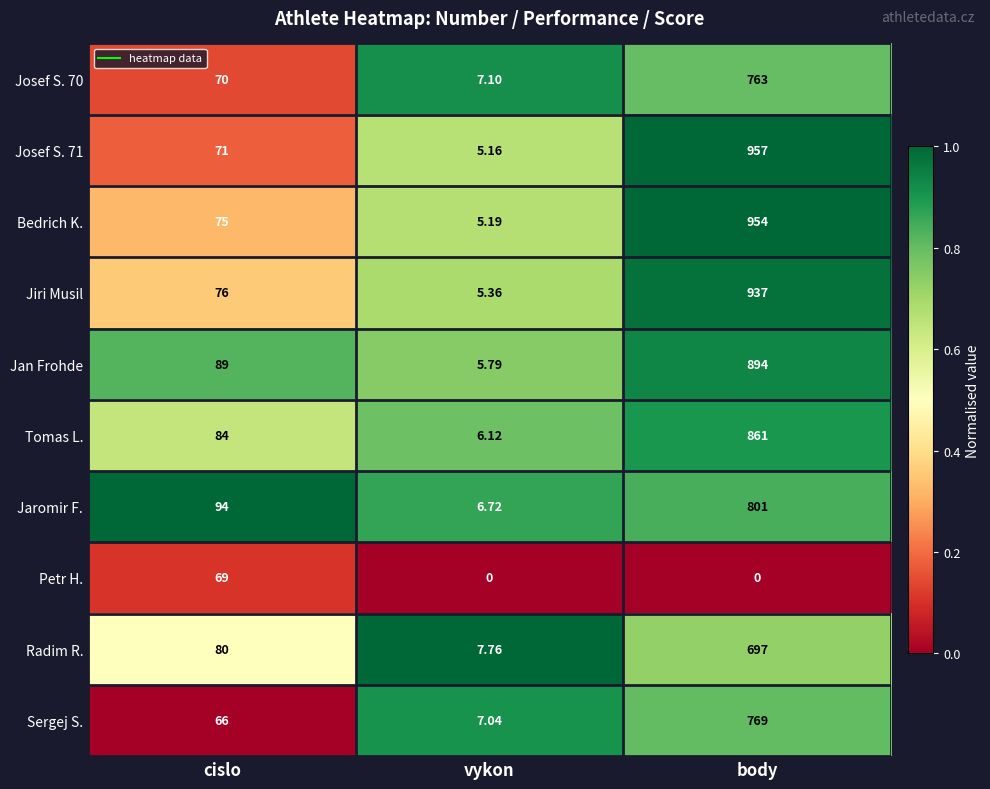

Which series has the largest total across all categories?

Bedrich K.